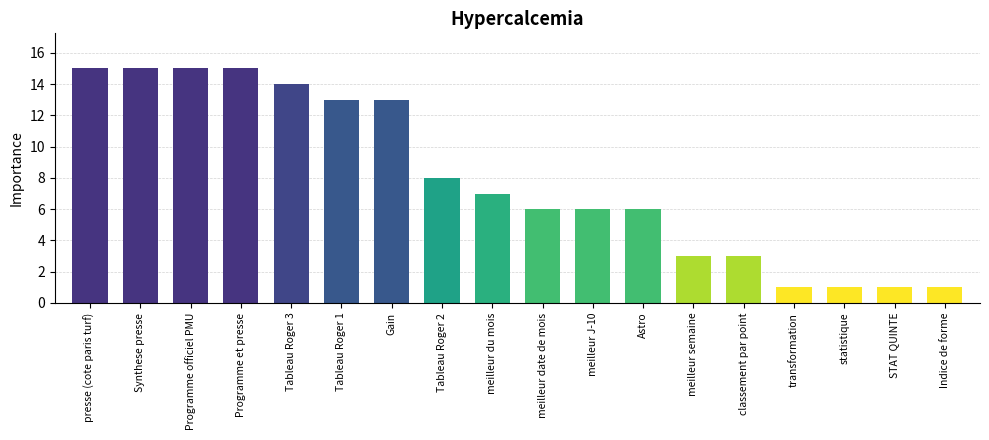

Reading left to right, what are all the values shown in this chart?

presse (cote paris turf)=15	Synthese presse=15	Programme officiel PMU=15	Programme et presse=15	Tableau Roger 3=14	Tableau Roger 1=13	Gain=13	Tableau Roger 2=8	meilleur du mois=7	meilleur date de mois=6	meilleur J-10=6	Astro=6	meilleur semaine=3	classement par point=3	transformation=1	statistique=1	STAT QUINTE=1	Indice de forme=1